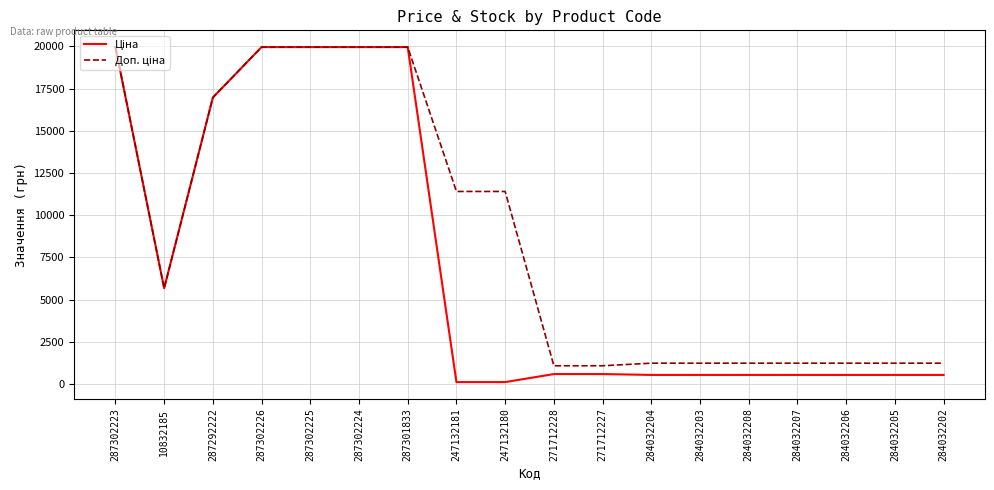

What is the spread (max minus min) of values at 271712227?

491.7